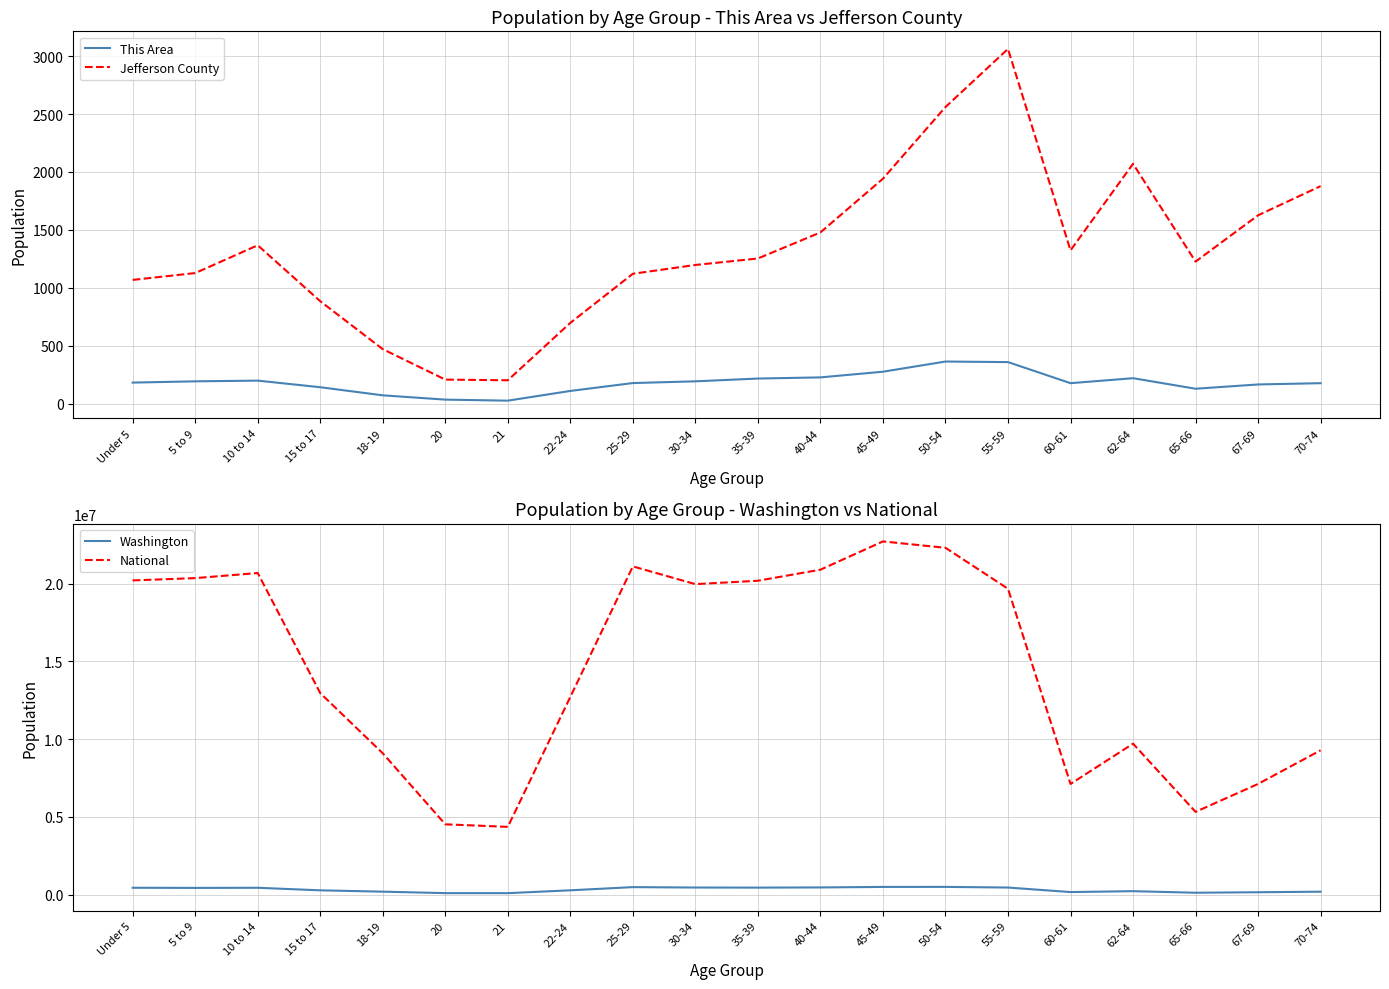

How many series are shown in this chart?

4